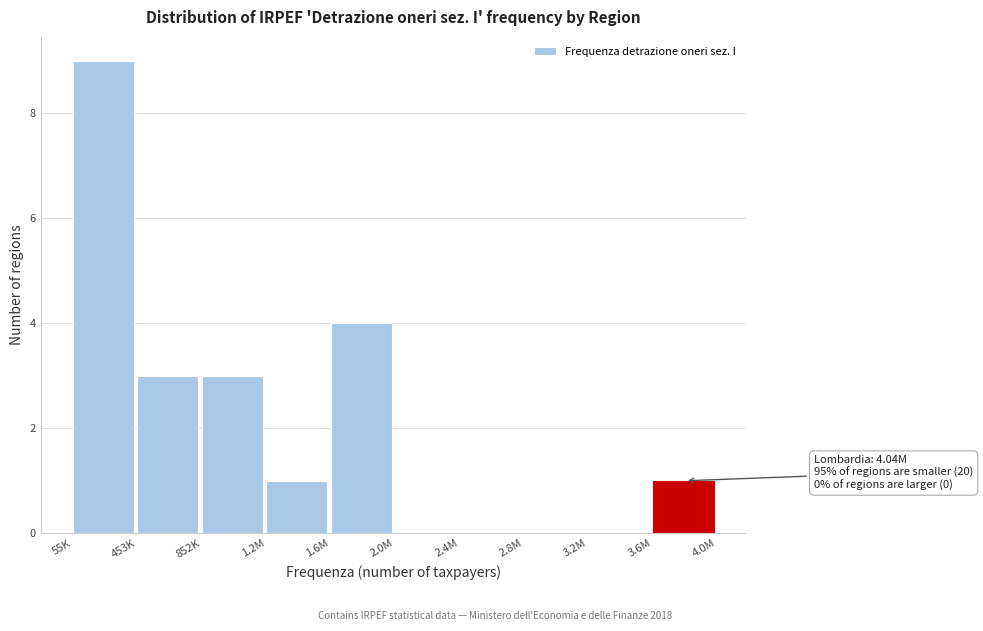

Reading left to right, what are all the values shown in this chart?

55K=9	453K=3	852K=3	1.2M=1	1.6M=4	2.0M=0	2.4M=0	2.8M=0	3.2M=0	3.6M=1